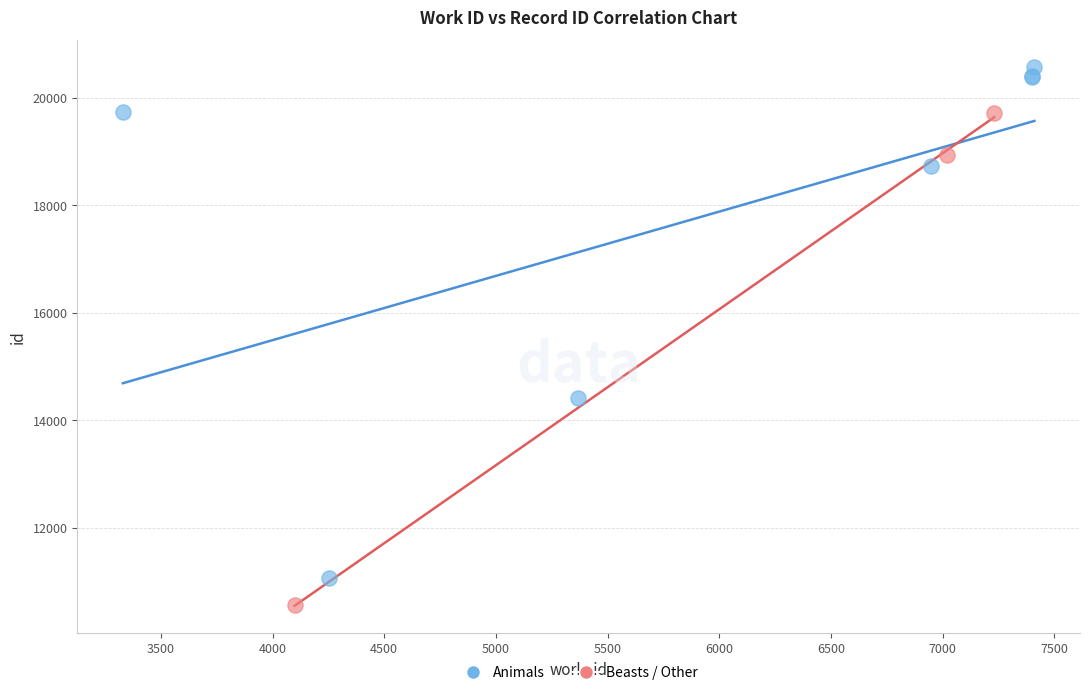

Which series contains the lowest Y value?

Beasts / Other